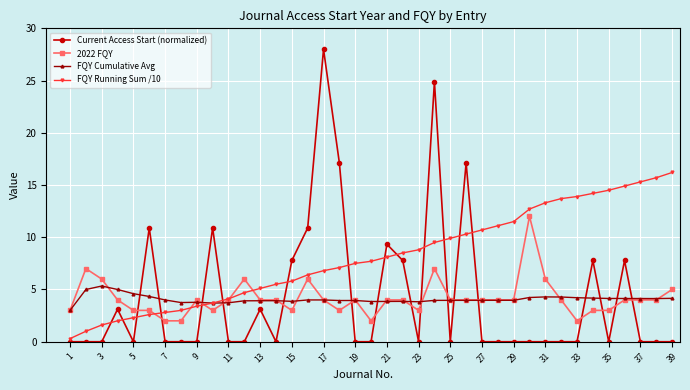

What is the value of the Current Access Start (normalized) point at the 10th from the left?

10.9